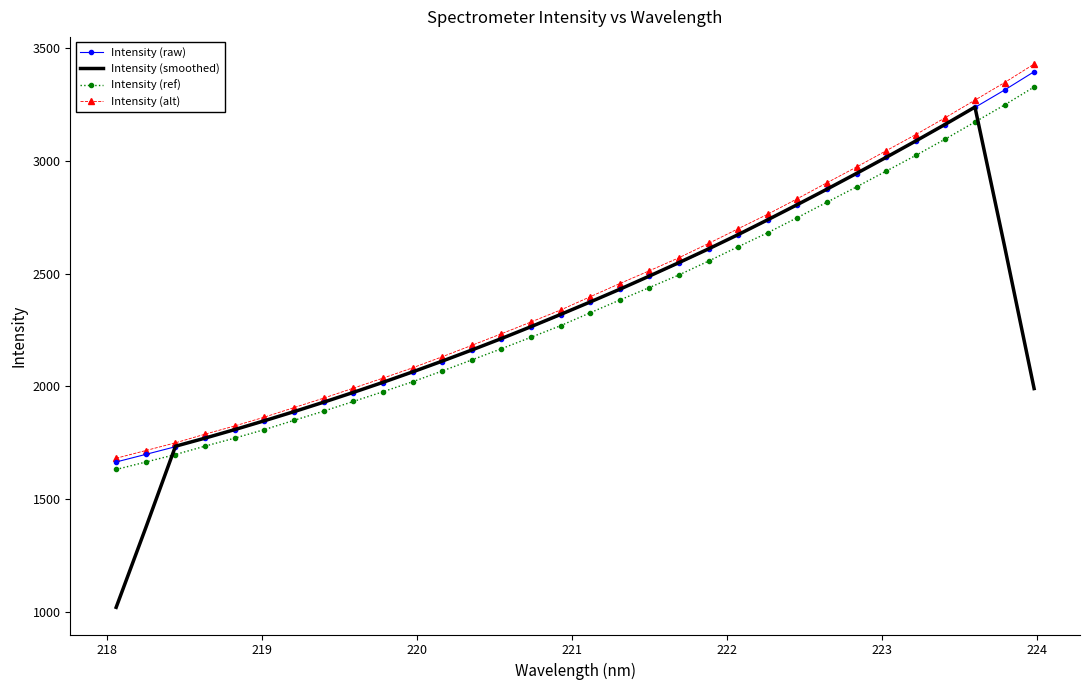

What is the lowest value of the Intensity (raw) series?

1663.7